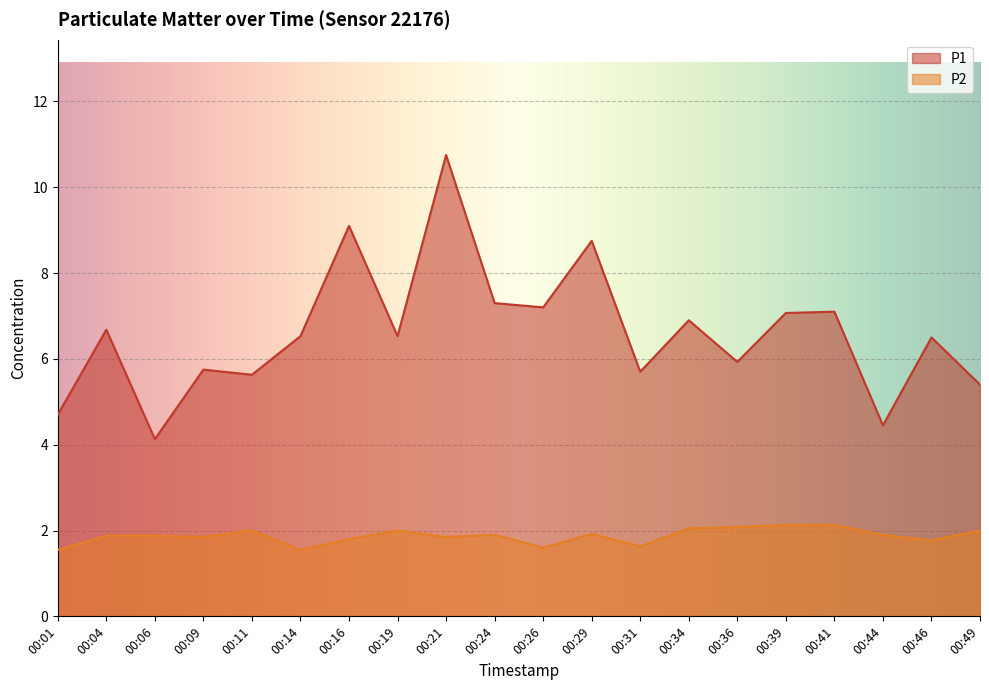

What is the smallest value displayed?

1.6